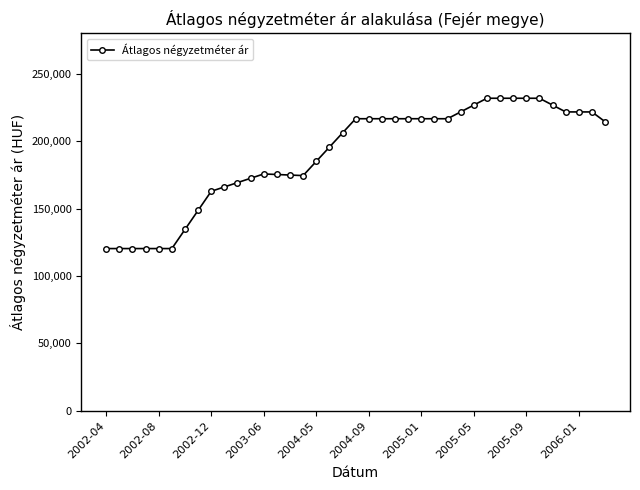

What is the minimum value shown in the chart?

120370